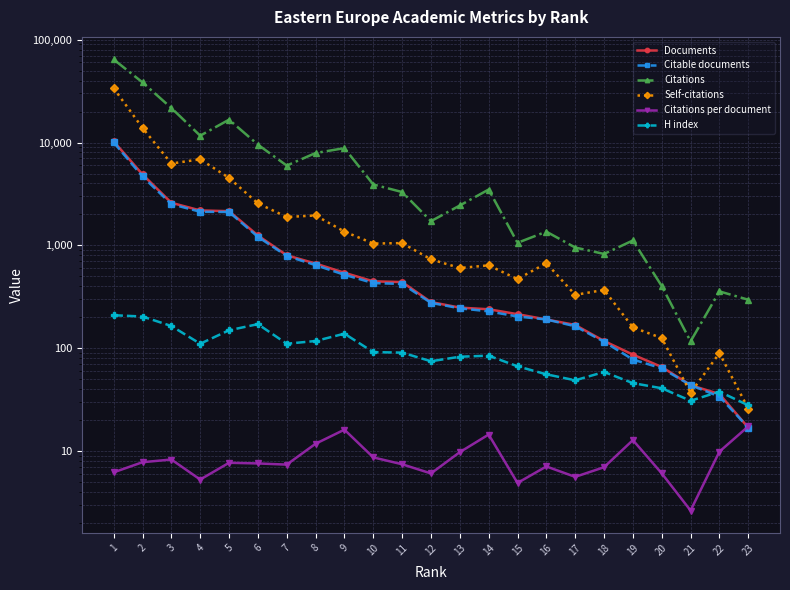

Which series has the largest total across all categories?

Citations